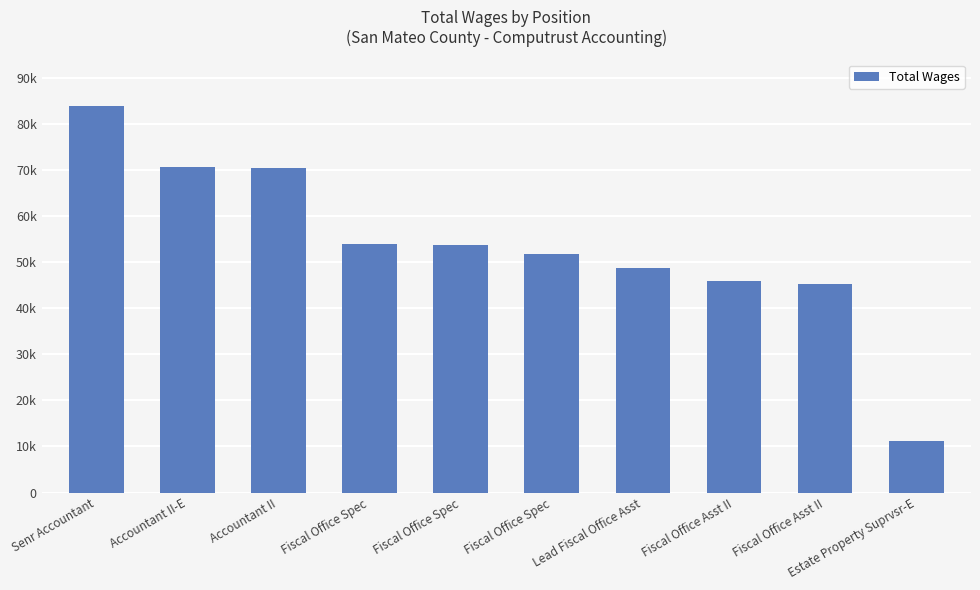

Is it true that the value at Fiscal Office Spec is 35059?

False